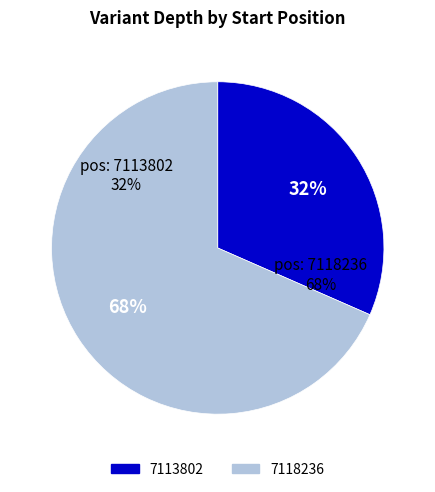

The 7113802 slice represents 32% of the pie. True or false?

True